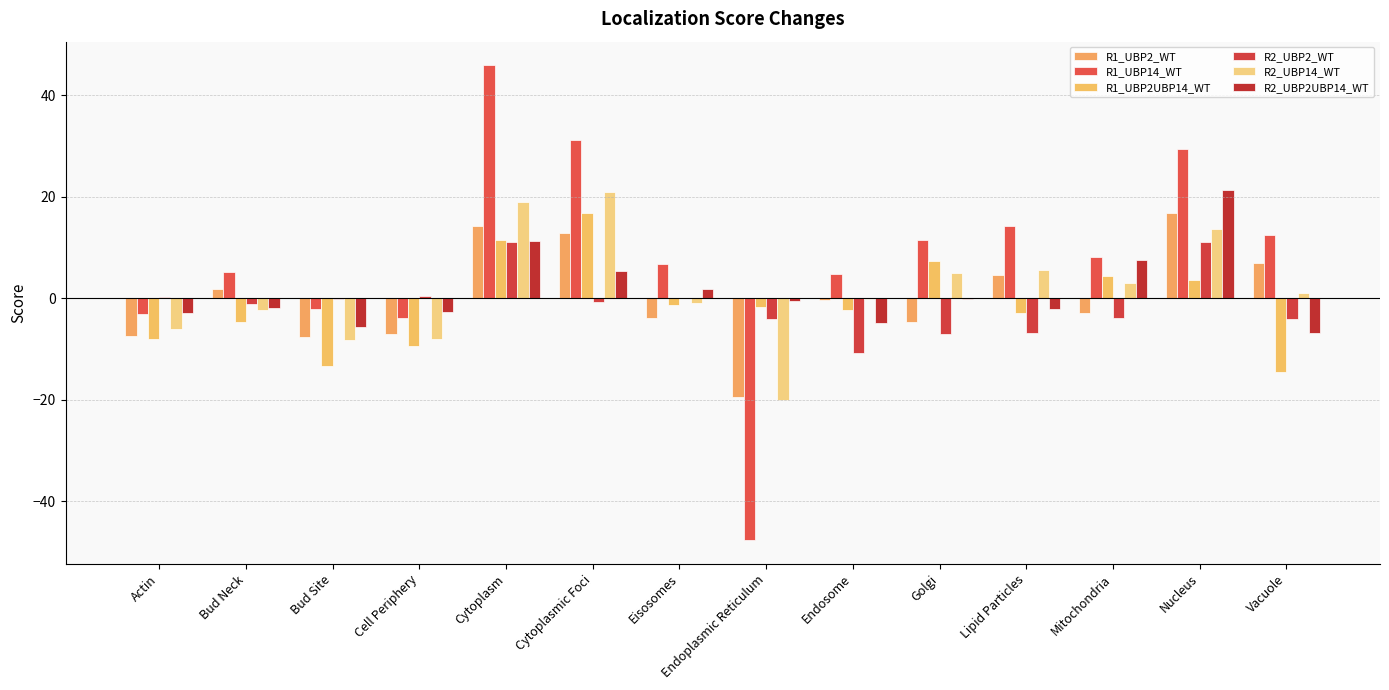

What is the difference between the maximum and second lowest values in the R2_UBP14_WT series?

29.2